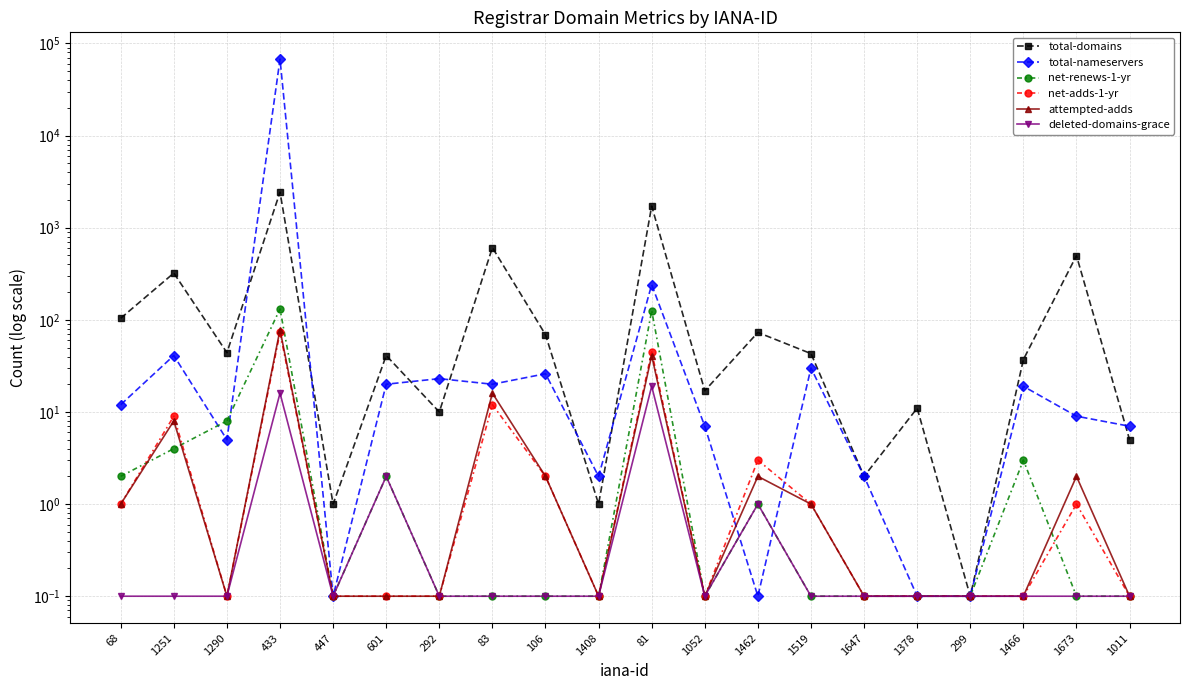

What is the total value across all series at 1251?

384.1